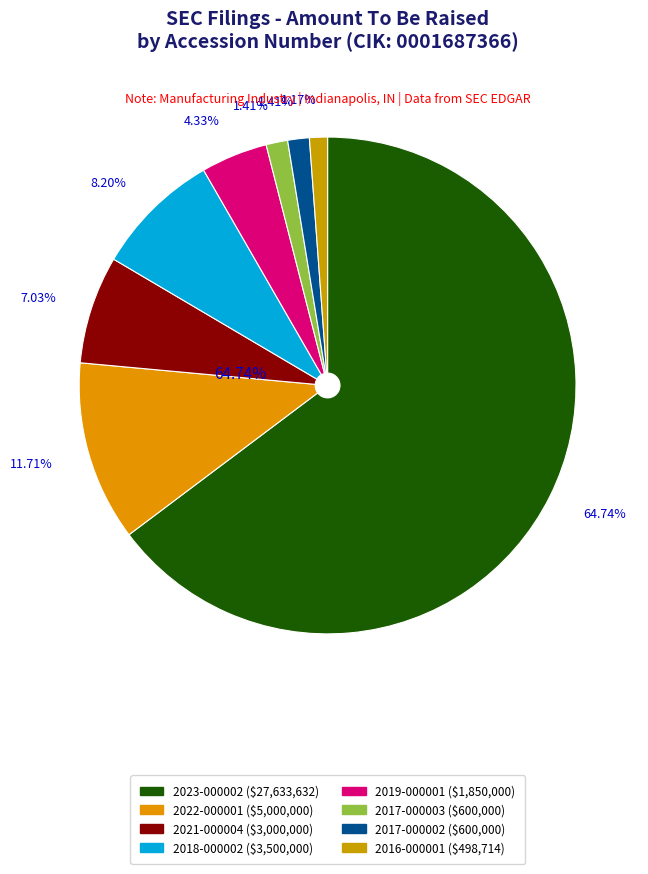

To the nearest percent, what is the average slice percentage?

13%